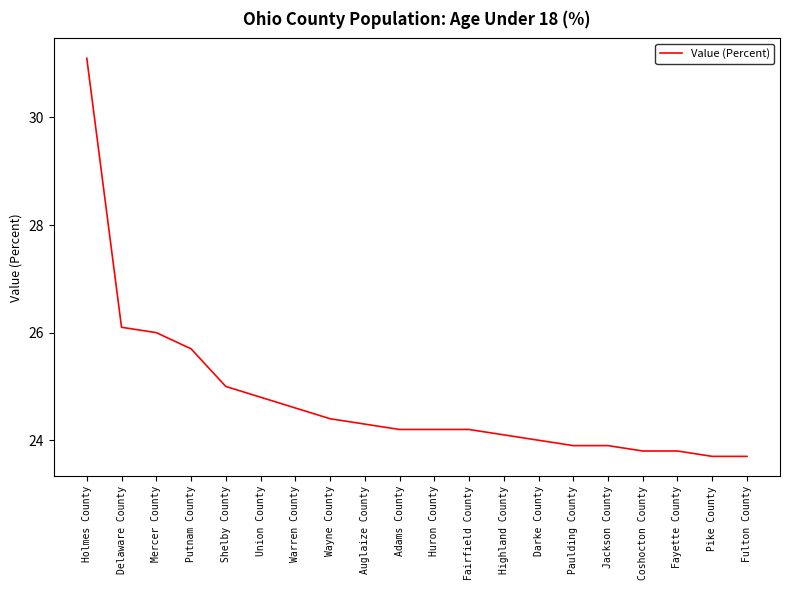

What is the sum of all values?

495.5